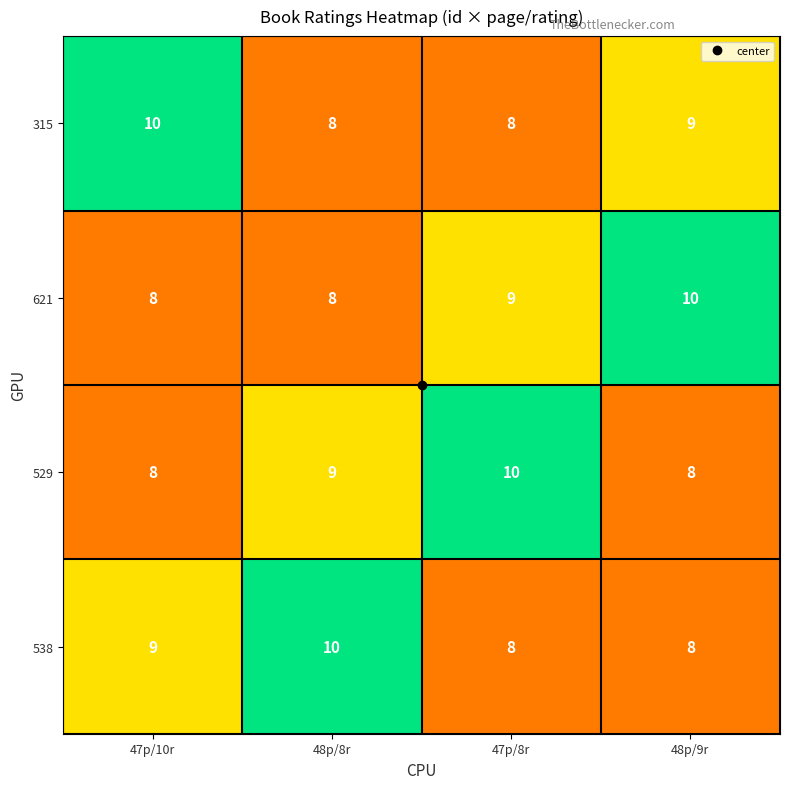

What is the minimum value for 621?

8